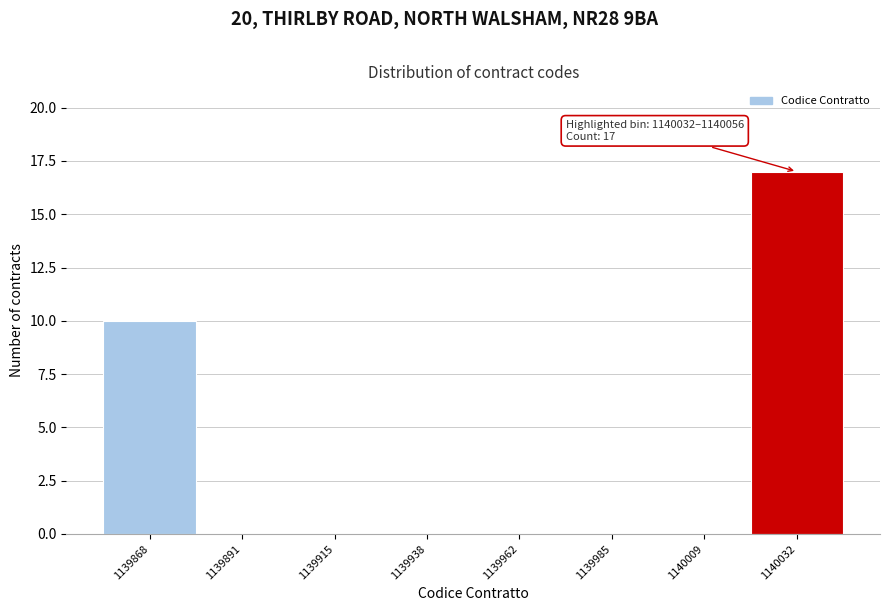

Reading left to right, transcribe all the data shown in this chart.

1139868=10	1139891=0	1139915=0	1139938=0	1139962=0	1139985=0	1140009=0	1140032=17